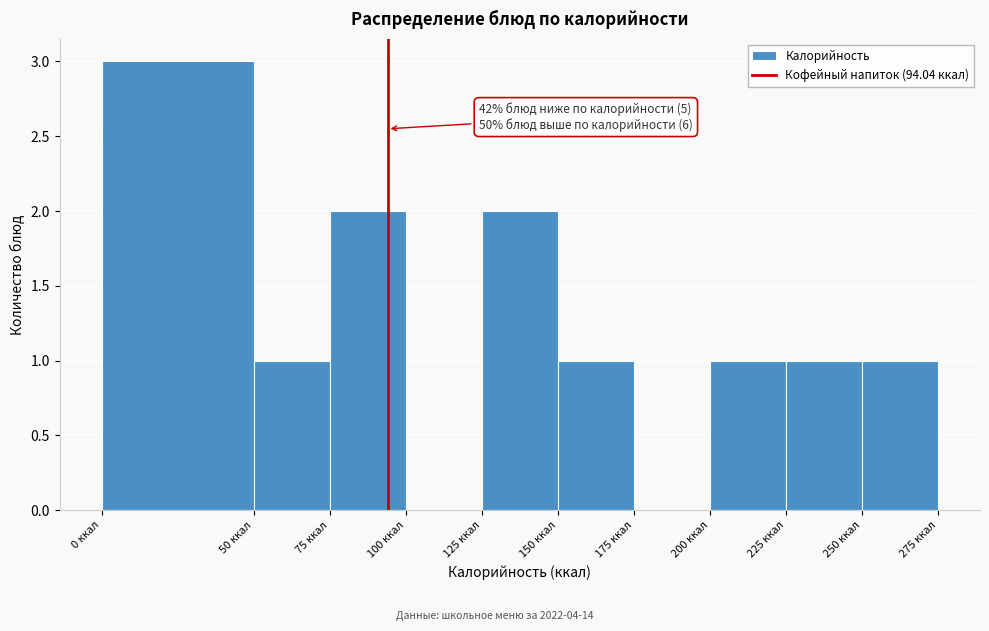

Which range on the x-axis has the tallest bar?

0 to 50